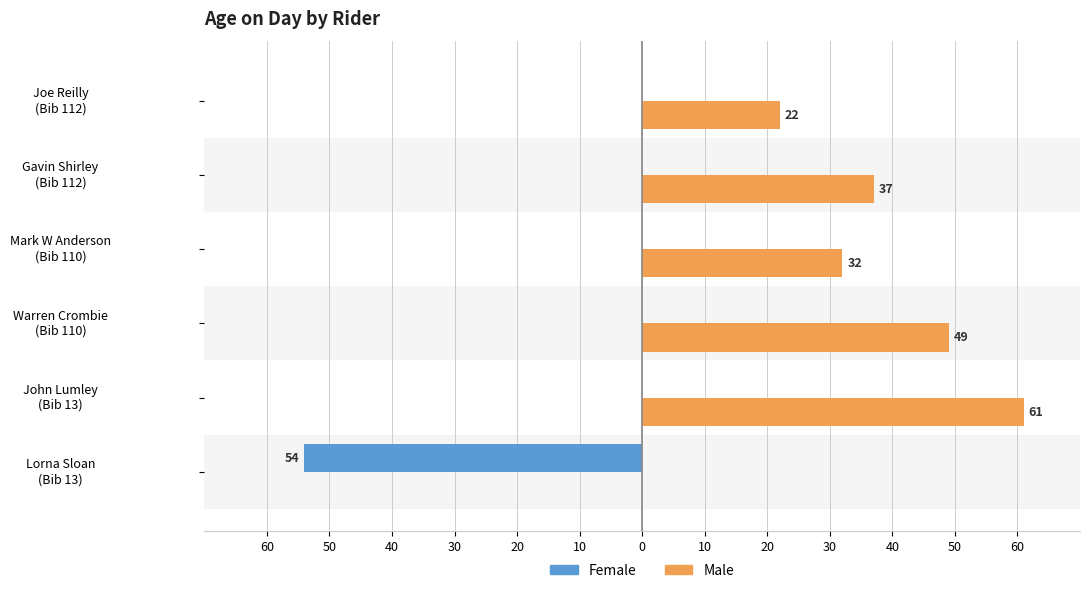

What are all the series names shown in the legend?

Female, Male